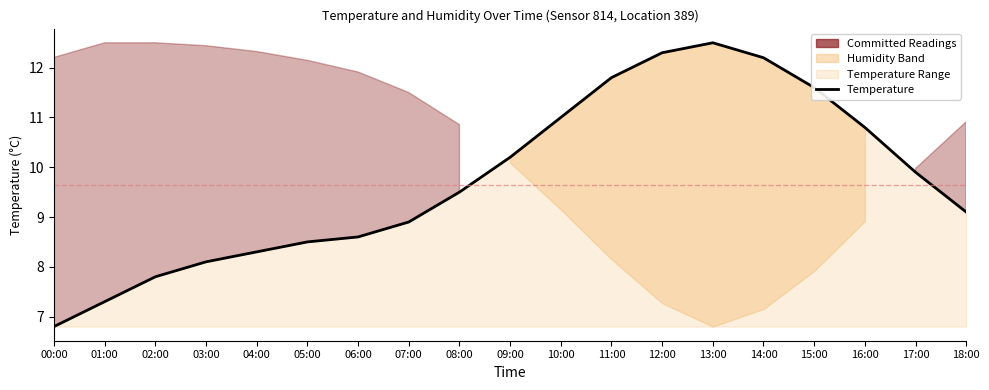

Which category has the lowest value across all series?

00:00